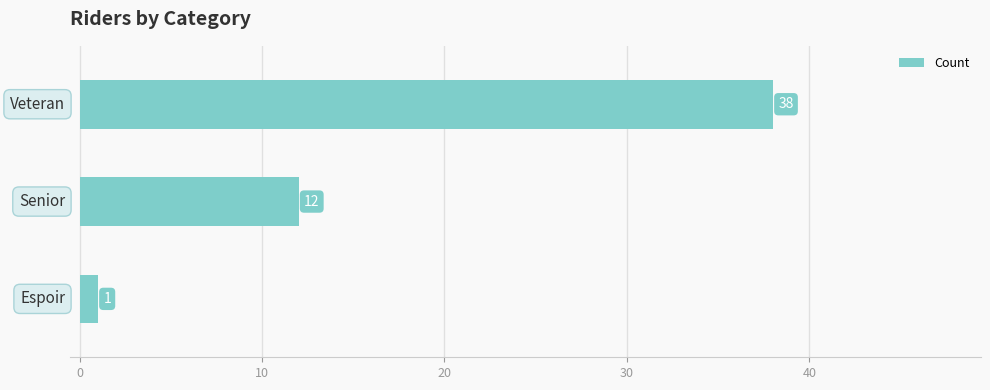

Count the values in the range 1 to 38.

3